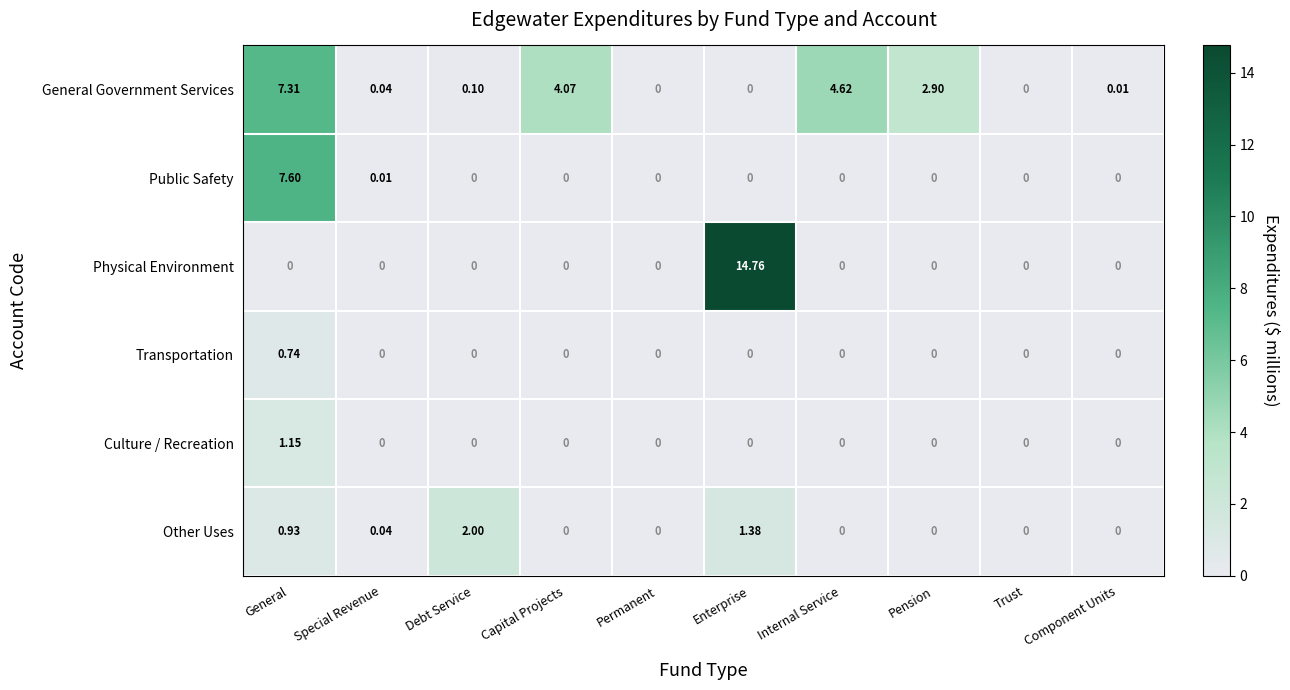

Which series has the largest range (max minus min)?

Physical Environment